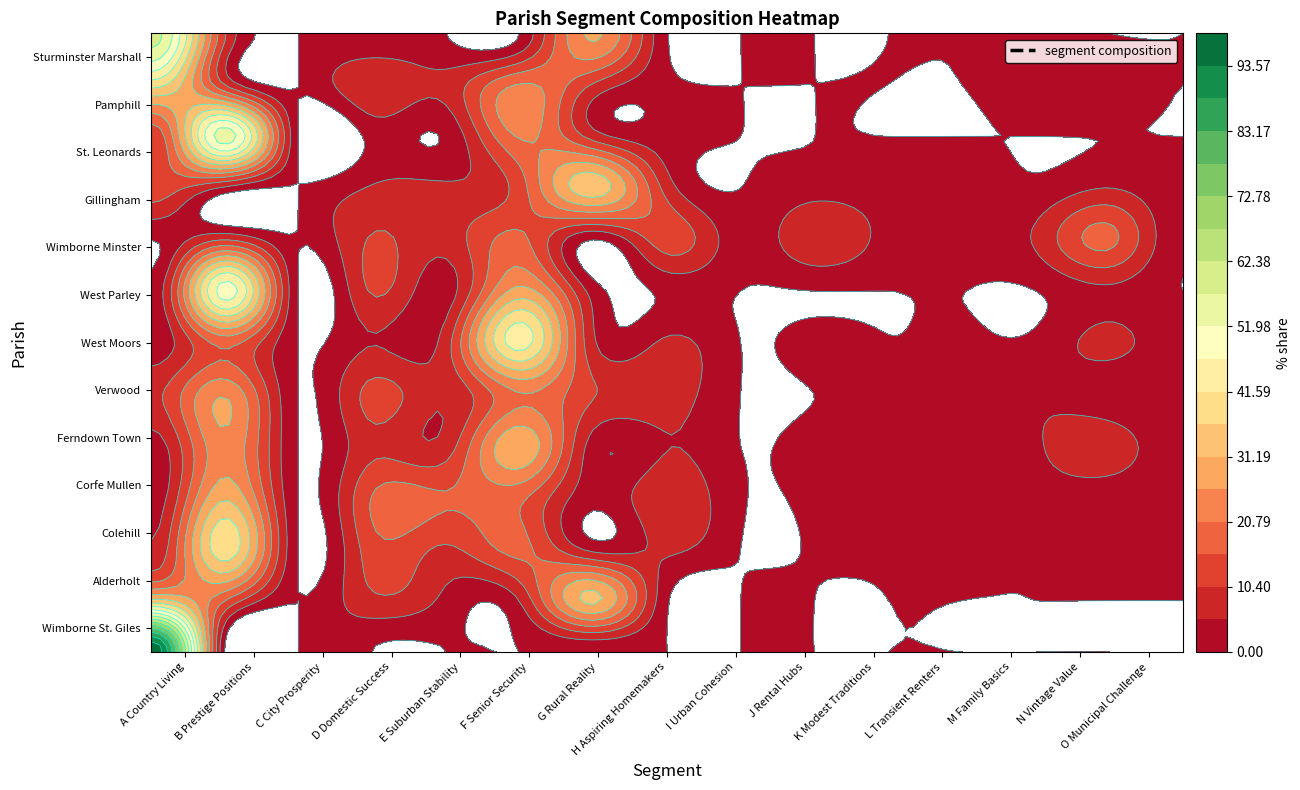

What is the spread (max minus min) of values at 0?

98.8